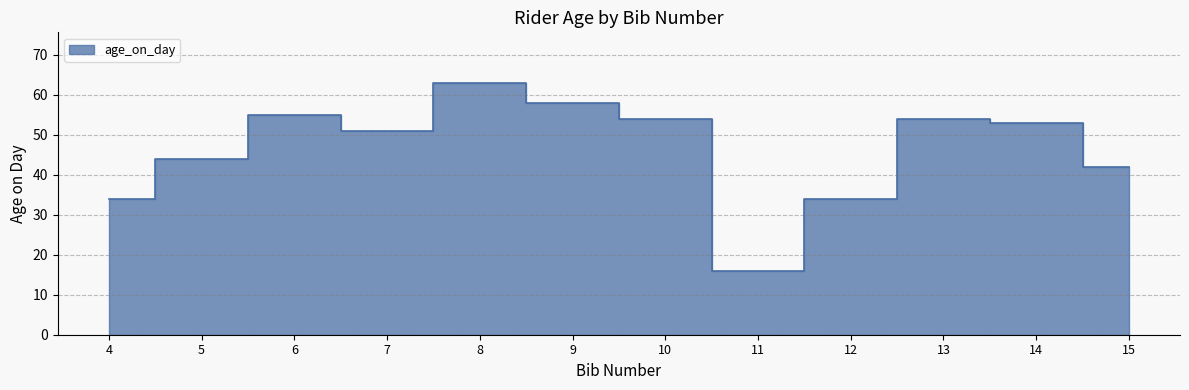

List the labels in order of value, smallest first.

11, 4, 12, 15, 5, 7, 14, 10, 13, 6, 9, 8